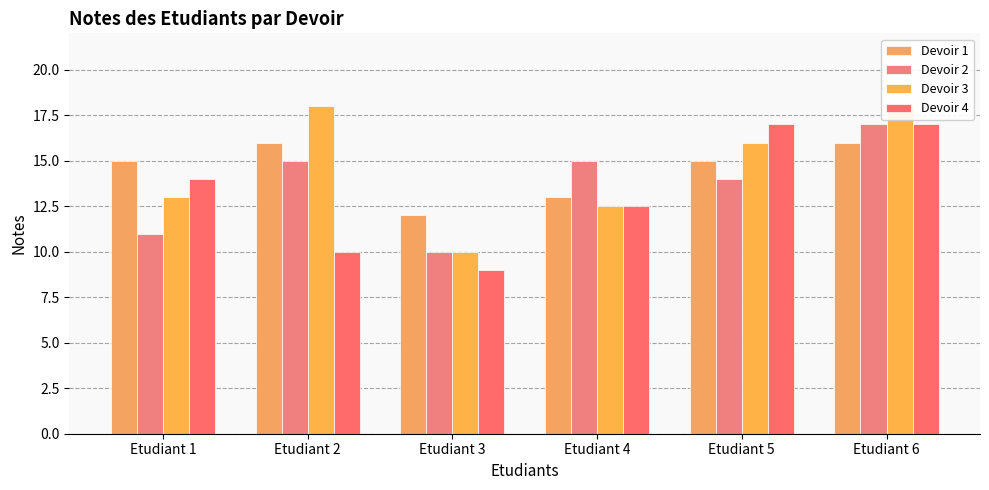

At which label does Devoir 2 first exceed 15?

Etudiant 6